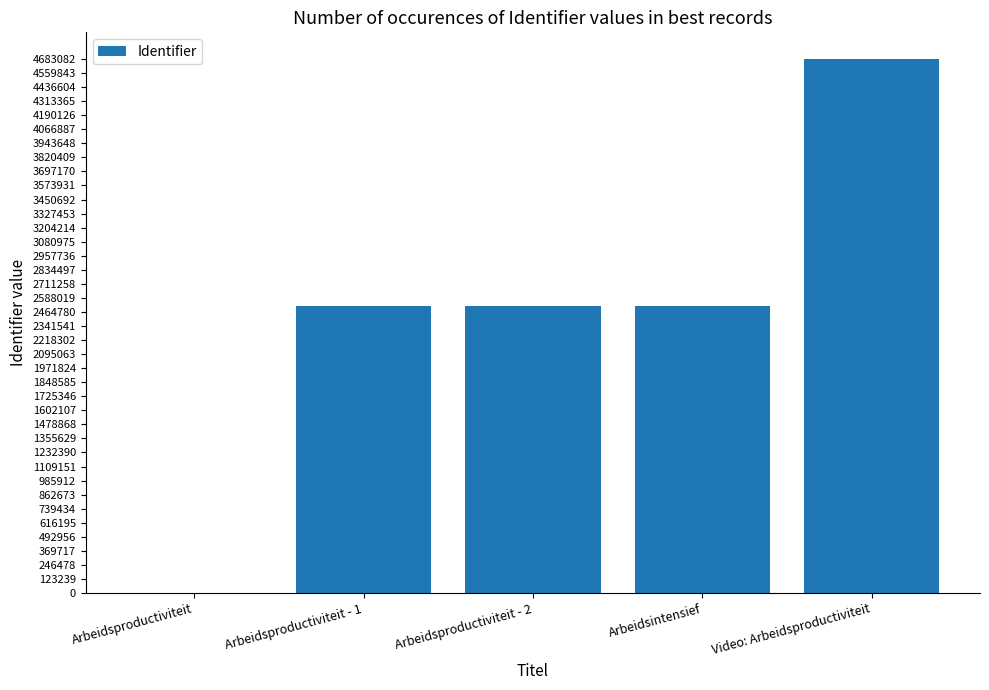

Are the bars horizontal?

No